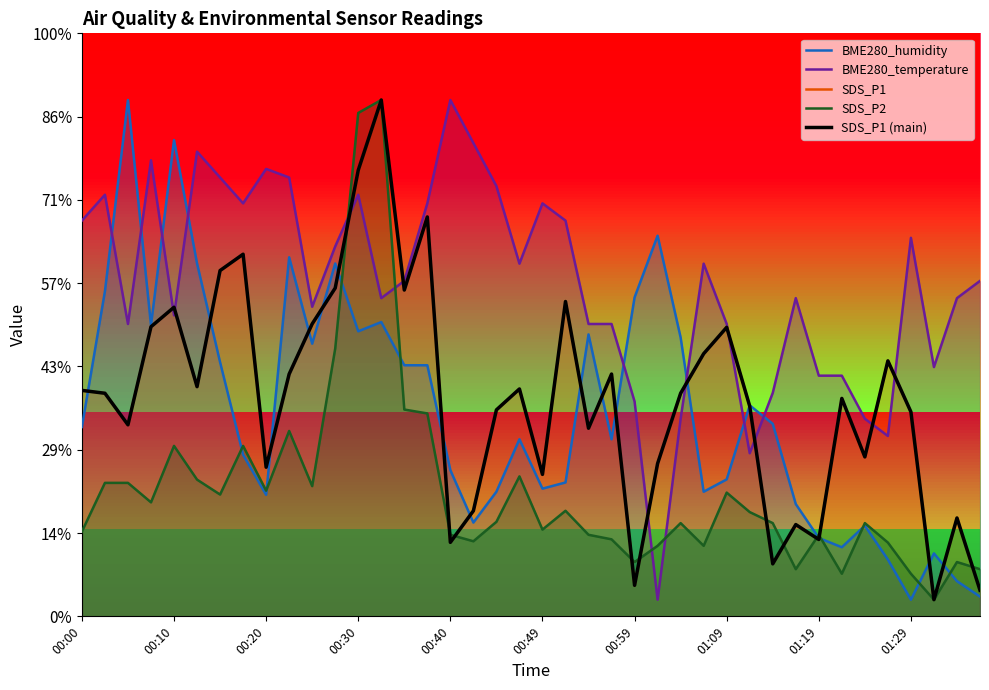

How many values in the BME280_temperature series are below 40?

19